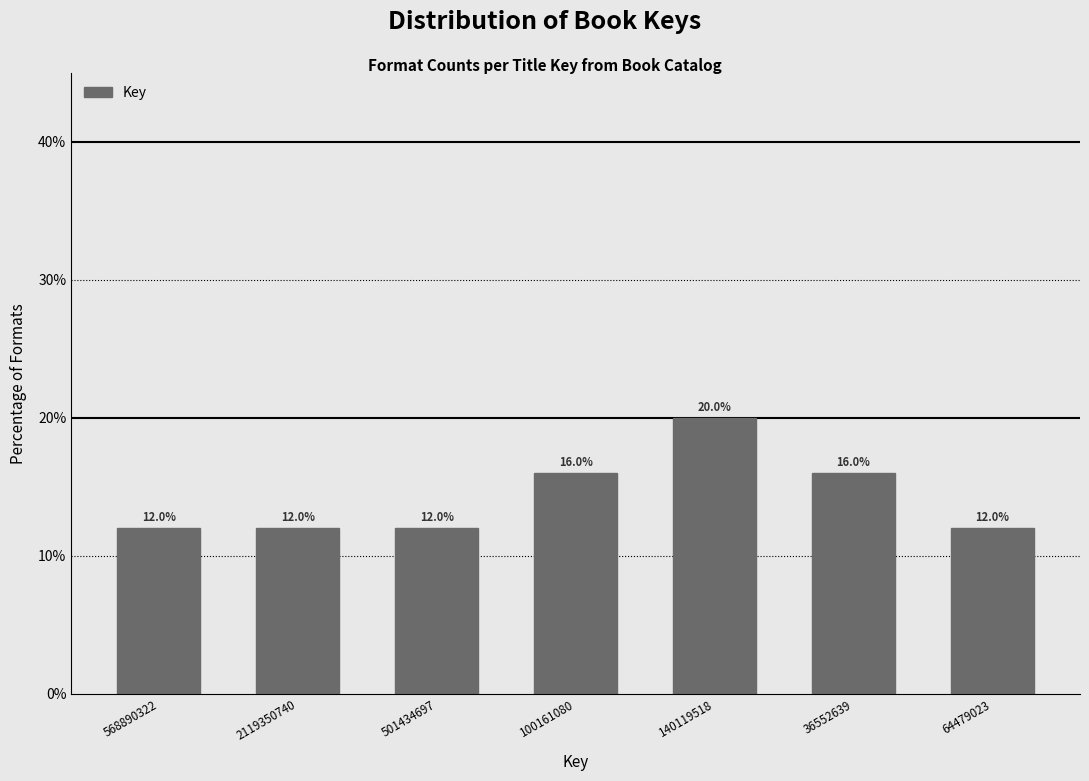

Reading left to right, extract all data points from this chart.

568890322=12	2119350740=12	501434697=12	100161080=16	140119518=20	36552639=16	64479023=12